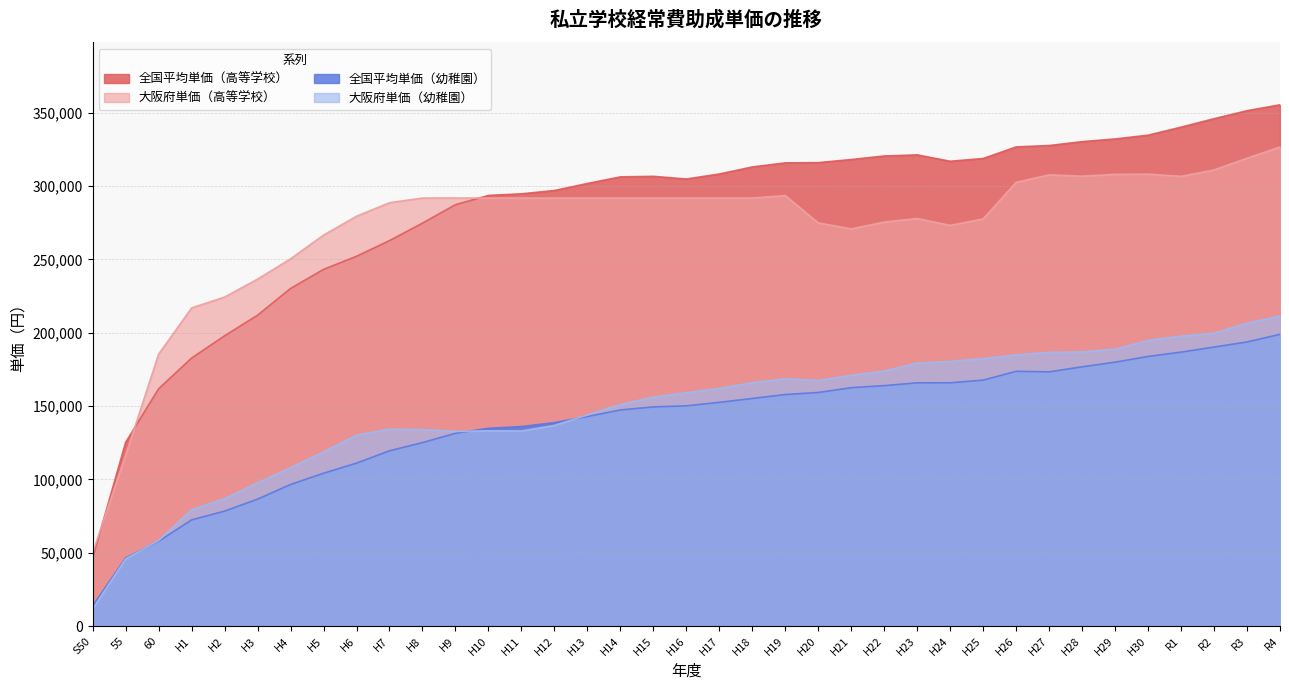

Reading left to right, transcribe all the data shown in this chart.

全国平均単価（高等学校）: 46445	125287	161791	182790	197946	212007	230232	243239	252191	262864	274790	287364	293679	294763	297029	301821	306324	306689	304867	308278	313099	315869	316041	318155	320573	321331	316974	318865	326768	327695	330337	332190	334752	340230	346001	351453	355466
大阪府単価（高等学校）: 50008	116490	185463	216957	224352	236626	250449	266641	279500	288700	291900	291900	291900	291900	291900	291900	291900	291900	291900	291900	291900	293560	274928	270848	275528	277924	273240	277650	302624	307700	306800	308050	308200	306700	311050	319050	326700
全国平均単価（幼稚園）: 13789	46437	57857	72416	78414	86558	96568	104234	111116	119536	125138	131471	134881	136053	138742	142923	147392	149473	150193	152575	155222	157909	159297	162579	163973	165880	165906	167741	173744	173365	176805	179963	183885	186819	190268	193761	198974
大阪府単価（幼稚園）: 11763	45800	58359	79384	86865	97672	107989	118785	130214	134314	133975	132741	133128	133047	136826	143944	151139	156139	159114	162109	165929	168646	167447	171027	173907	179379	180402	182422	184893	186690	186944	188825	194782	197698	199701	206563	211455